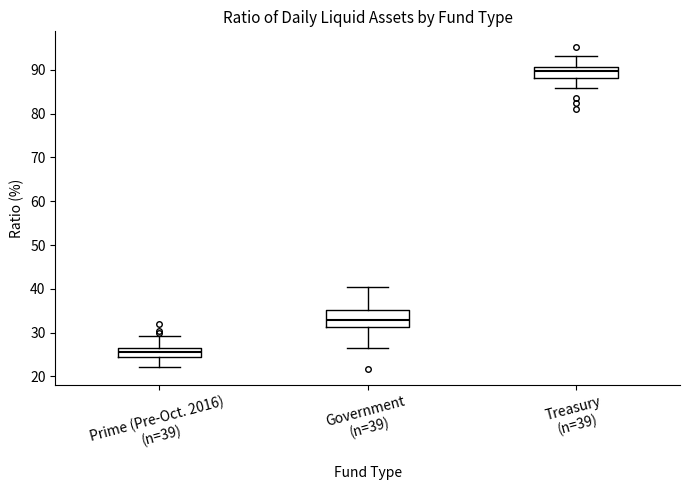

Which box has the highest median line?

Treasury (n=39)